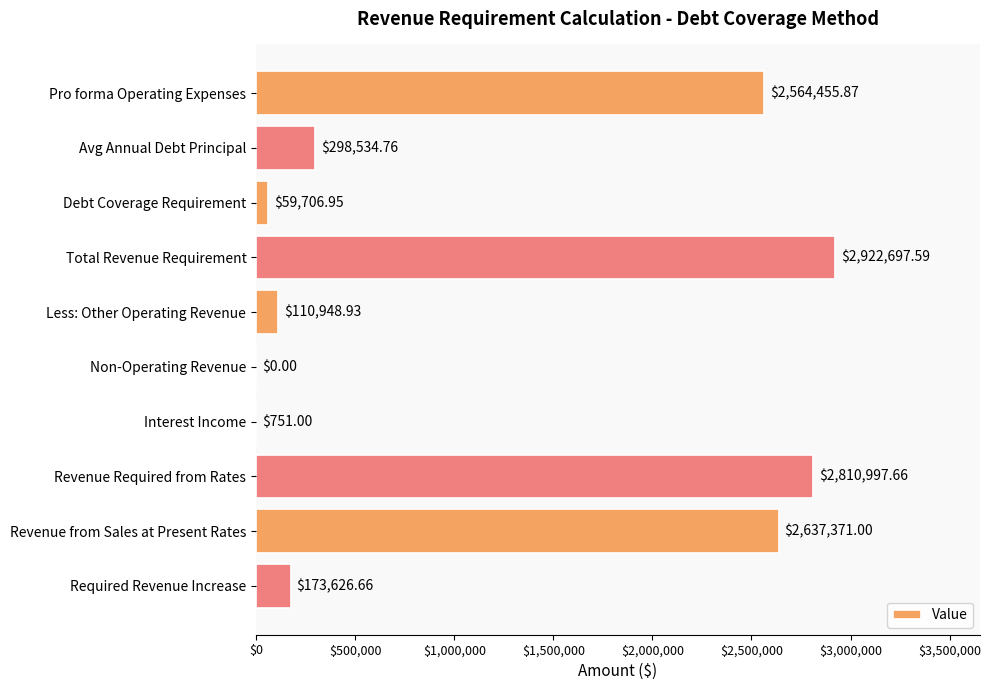

At which category does the chart reach its peak across all series?

Total Revenue Requirement